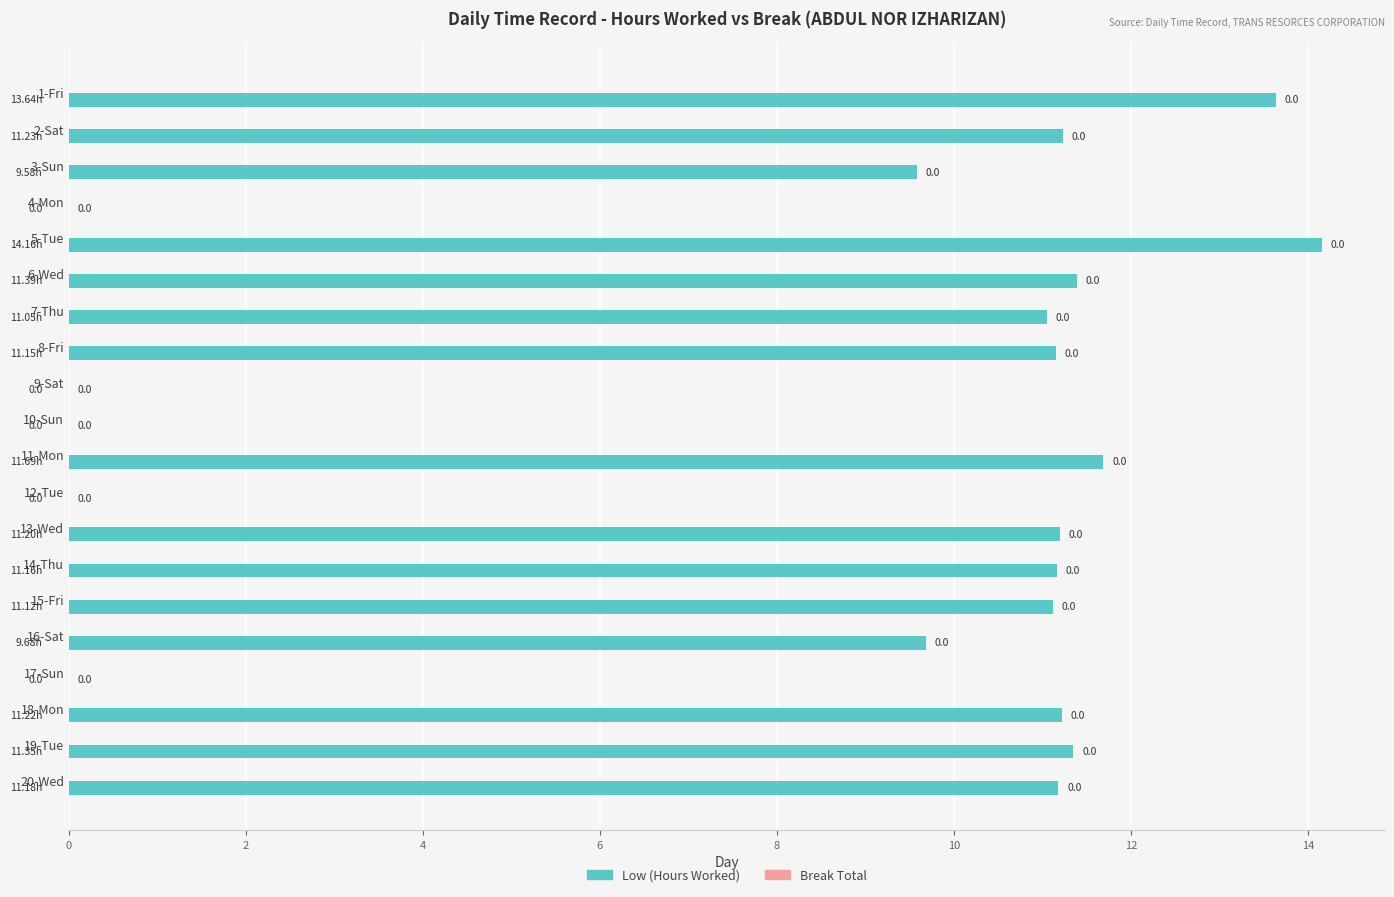

Approximately how many times larger is the value at 7-Thu compared to 14-Thu?

1.0